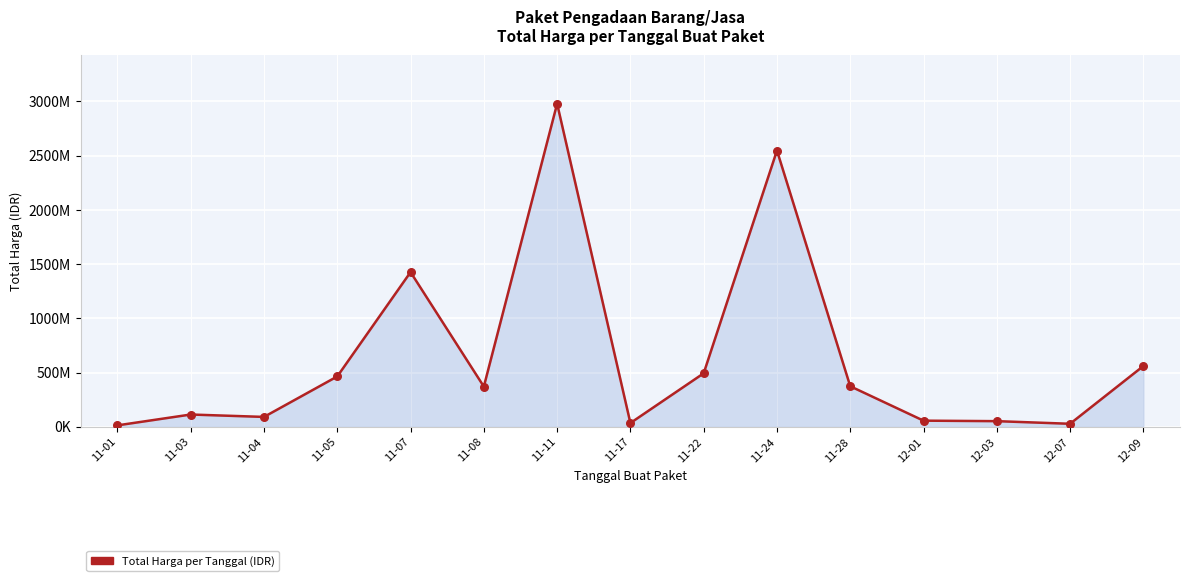

Which has a higher value, 12-07 or 11-24?

11-24